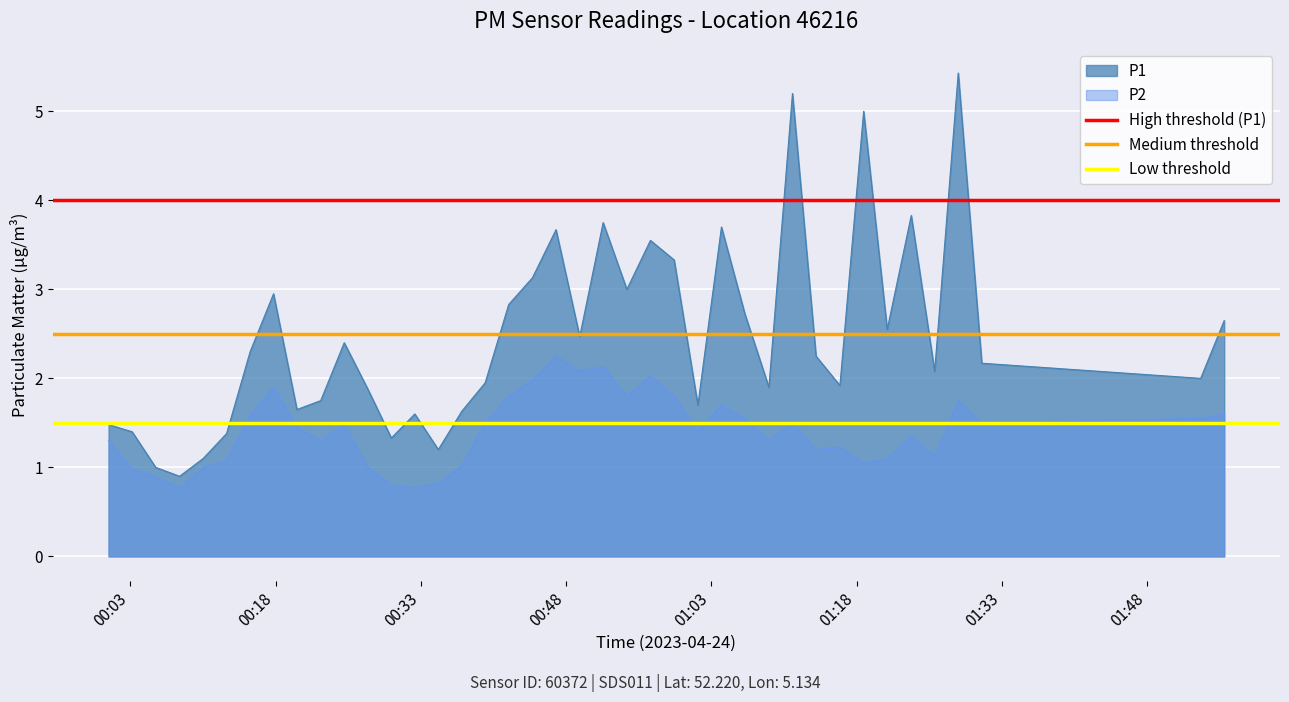

What is the lowest value of the P2 series?

0.8